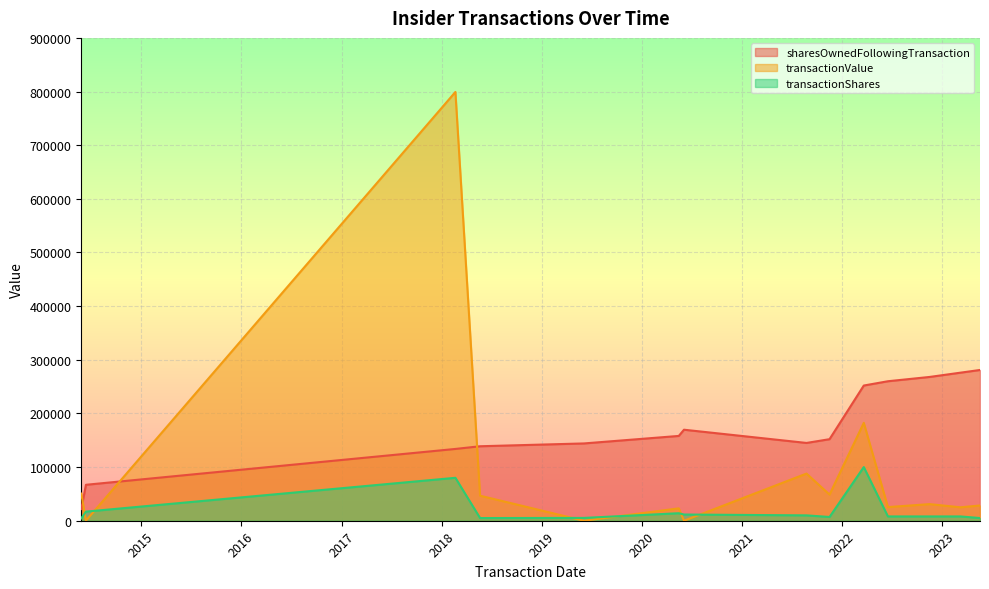

What is the value of the transactionValue point at the 2nd from the left?

25040